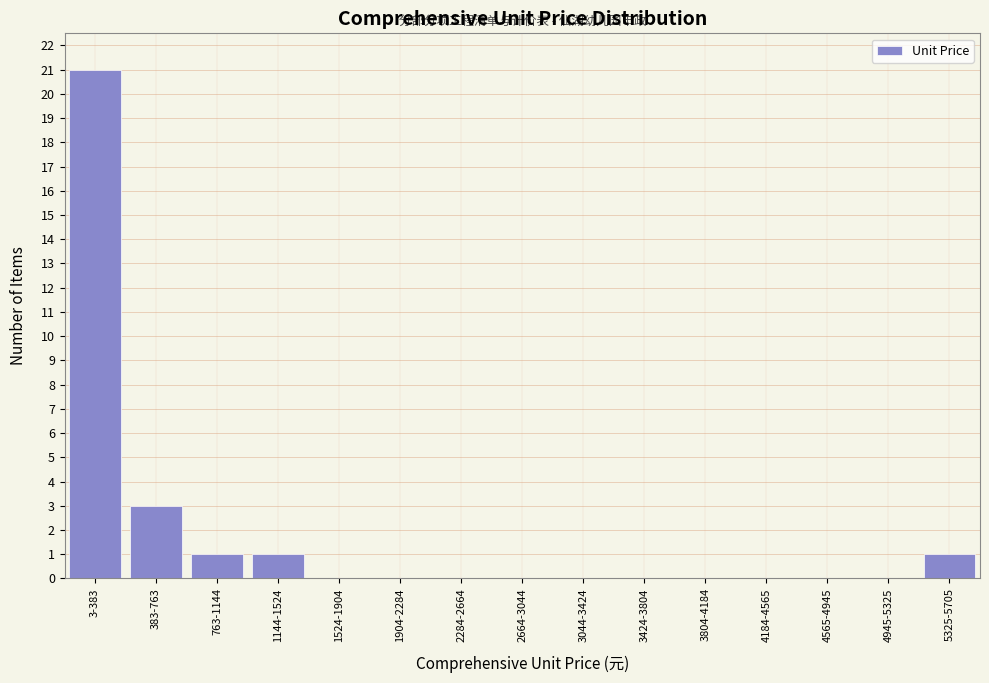

Reading left to right, list all the values displayed in this chart.

3-383=21	383-763=3	763-1144=1	1144-1524=1	1524-1904=0	1904-2284=0	2284-2664=0	2664-3044=0	3044-3424=0	3424-3804=0	3804-4184=0	4184-4565=0	4565-4945=0	4945-5325=0	5325-5705=1